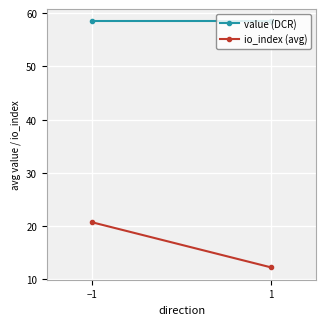

Where is value (DCR) nearest to the value 58?

−1